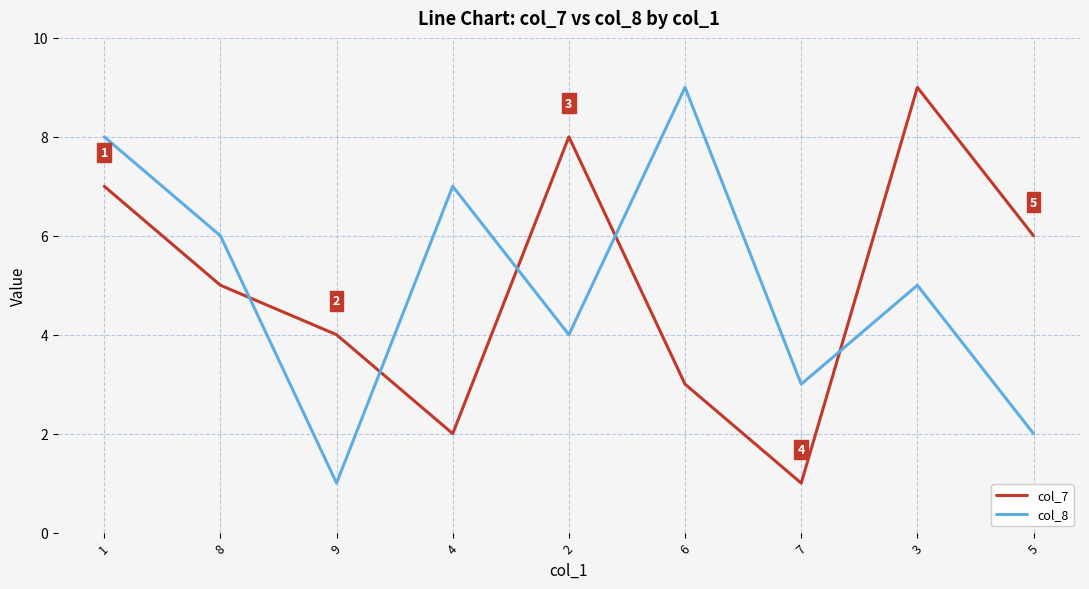

True or false: col_8 has a value of 4 at 1.

False